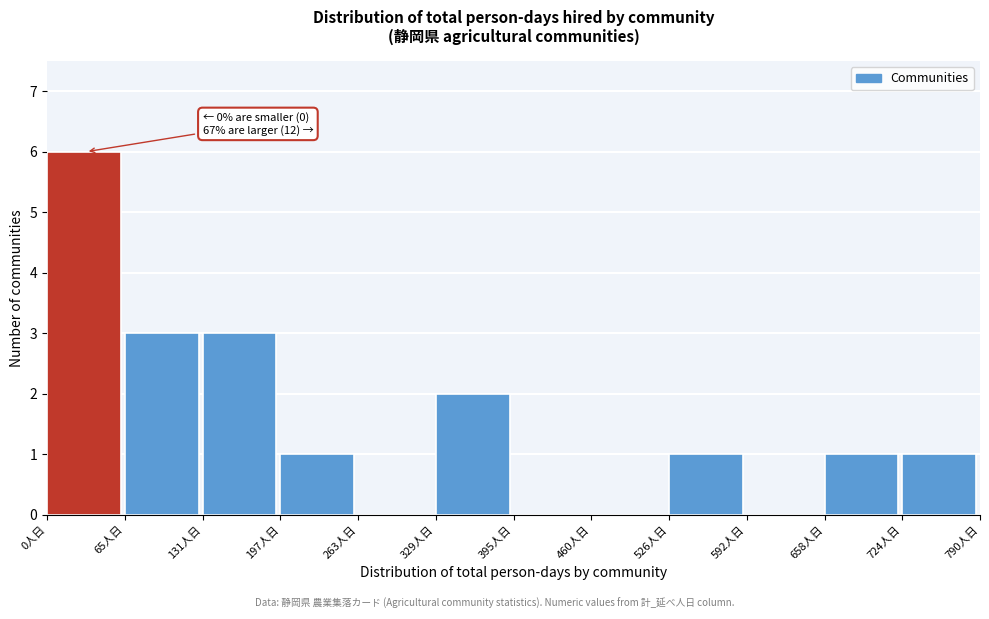

Over which range of the x-axis is the bar tallest?

0 to 70